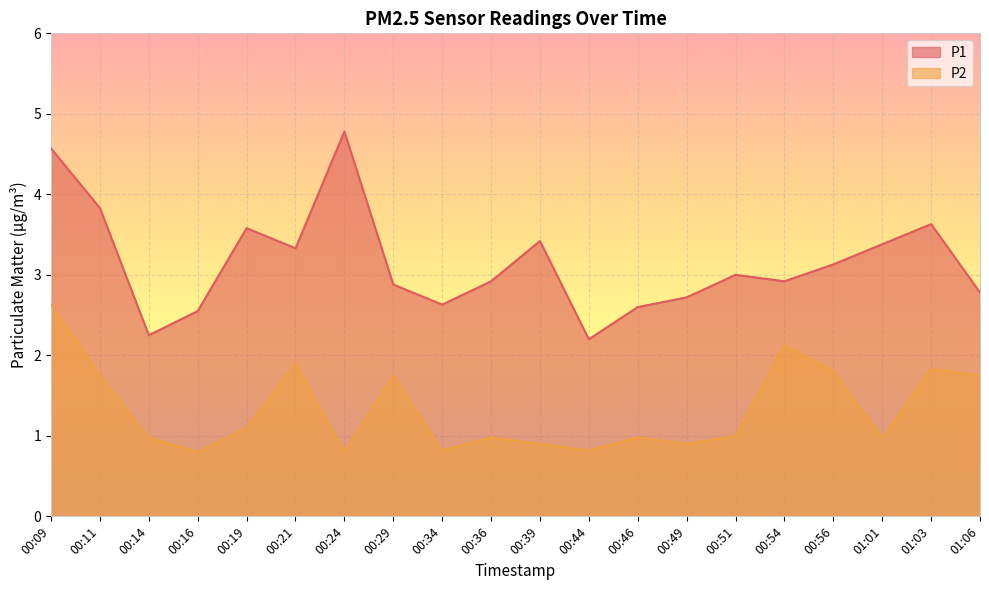

True or false: P2 and P1 intersect in this chart.

False